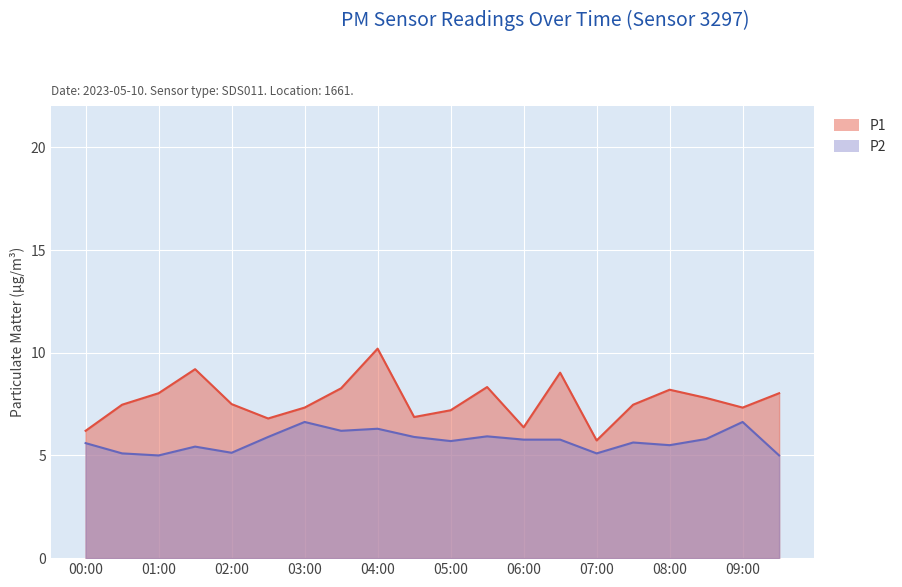

The value of P2 at 02:00 is 5.1. True or false?

True